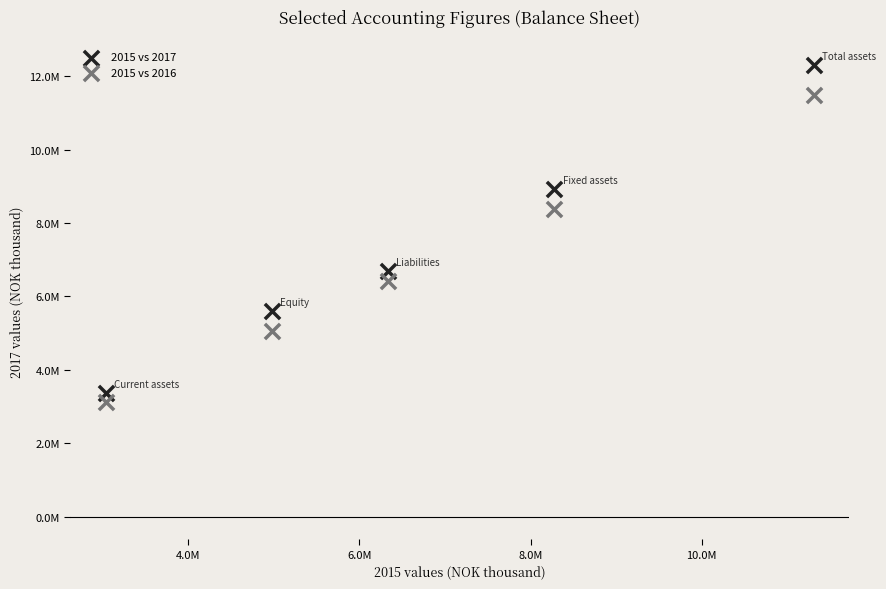

What are all the series names shown in the legend?

2015 vs 2017, 2015 vs 2016